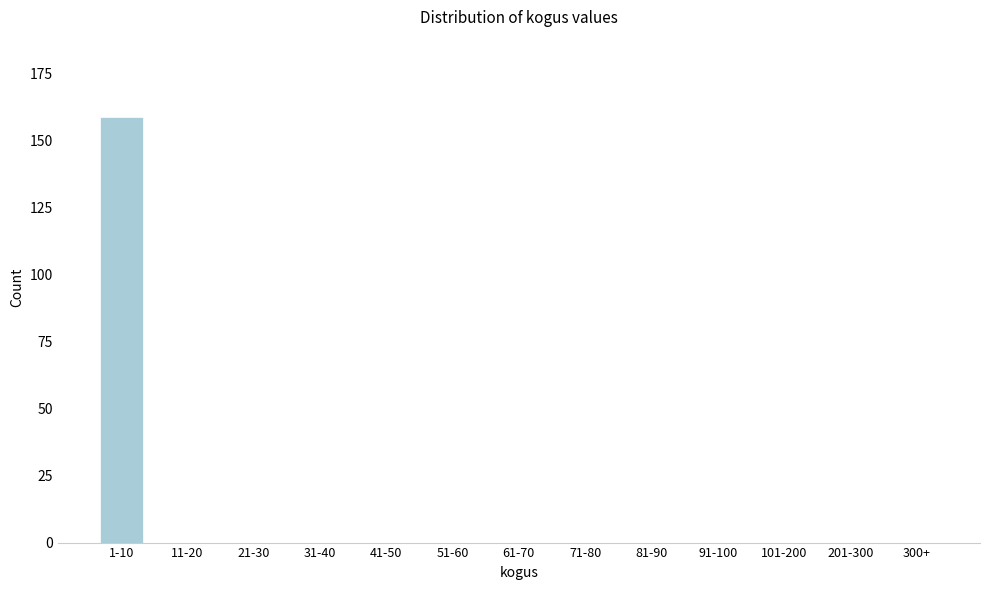

Reading left to right, extract all data points from this chart.

1-10=159	11-20=0	21-30=0	31-40=0	41-50=0	51-60=0	61-70=0	71-80=0	81-90=0	91-100=0	101-200=0	201-300=0	300+=0